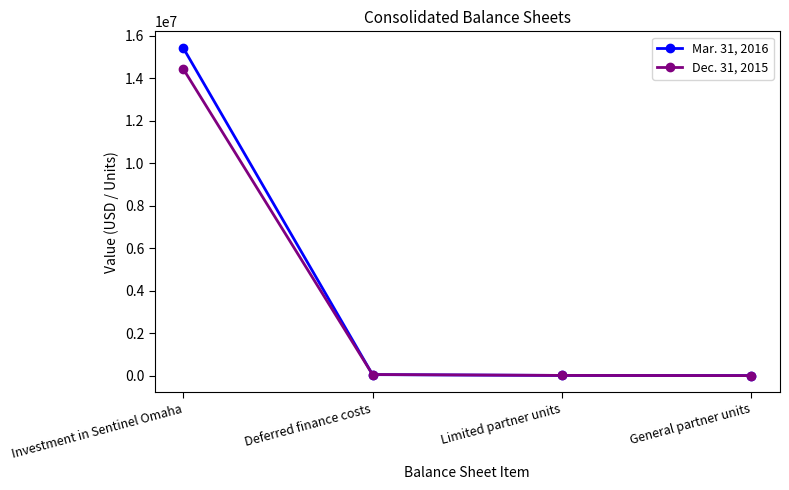

Rank the series by their average value, from highest to lowest.

Mar. 31, 2016, Dec. 31, 2015